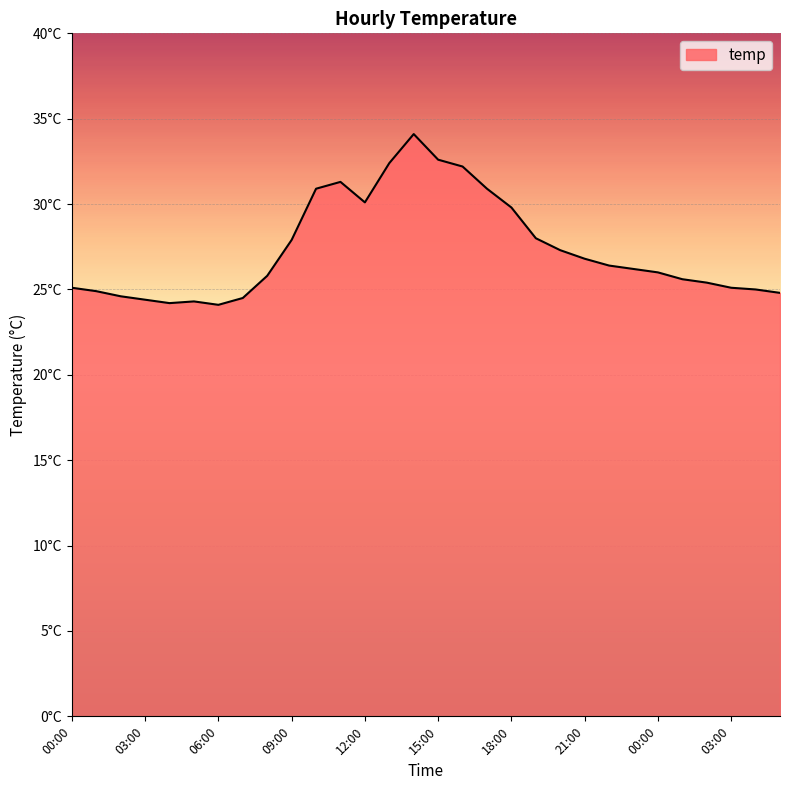

Does the chart have visible grid lines?

Yes